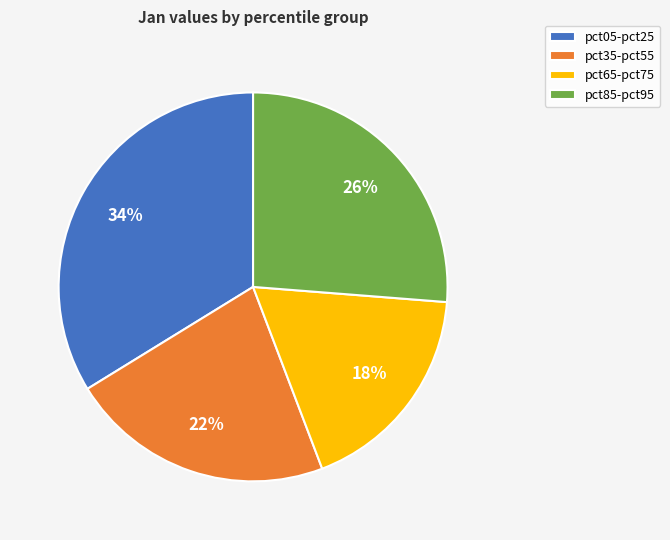

Is it true that pct65-pct75 is 26% of the pie?

False